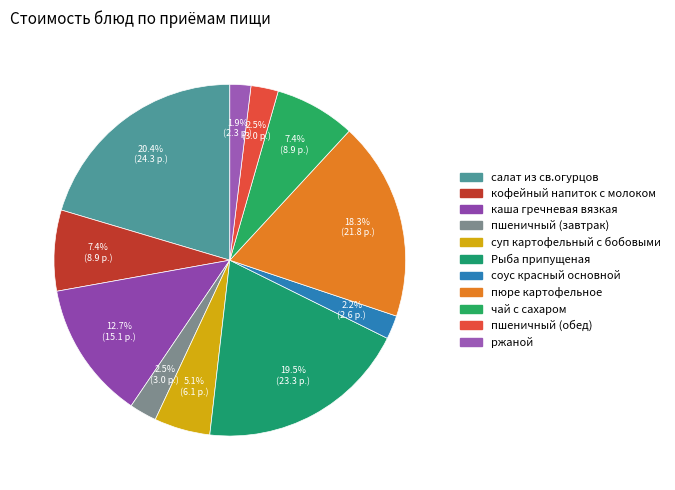

Between пшеничный (обед) and пшеничный (завтрак), which is larger?

пшеничный (обед)